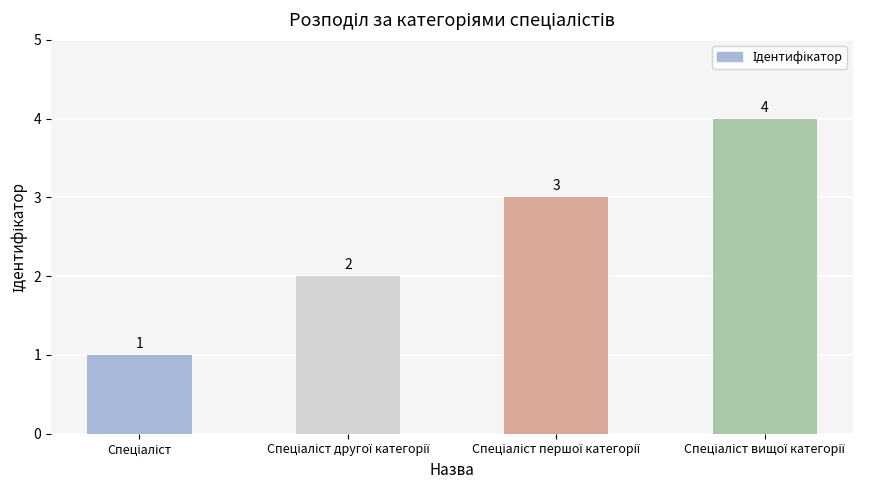

What is the sum of all values?

10